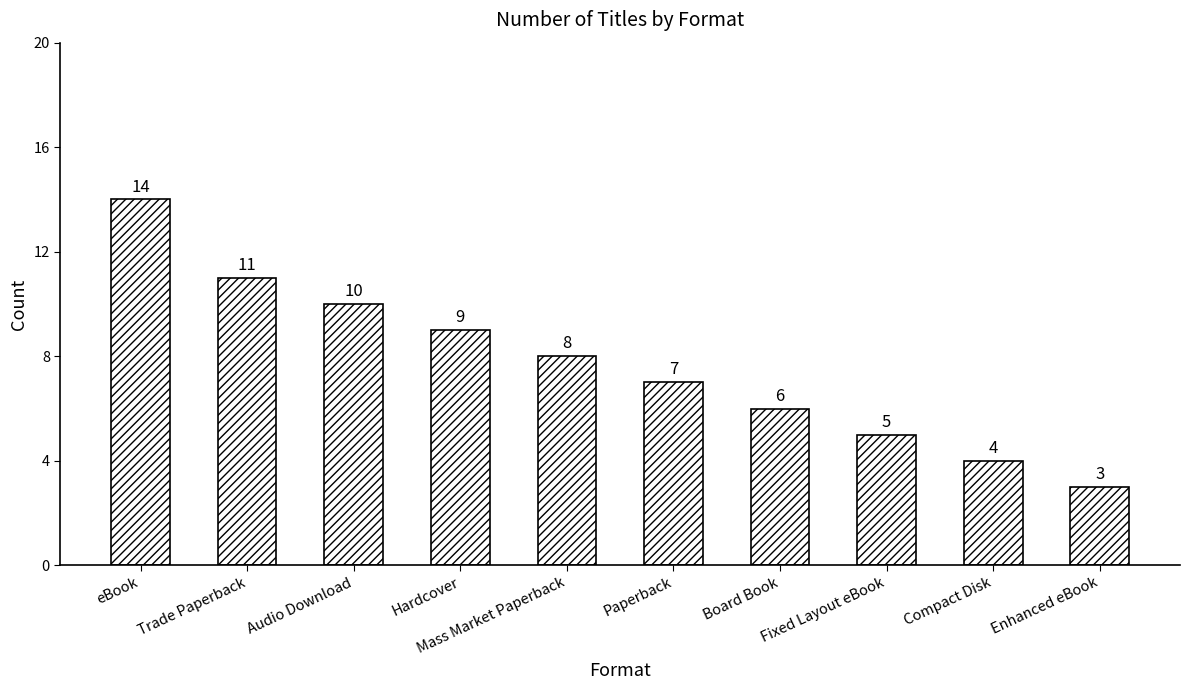

The value at Compact Disk is 1. True or false?

False